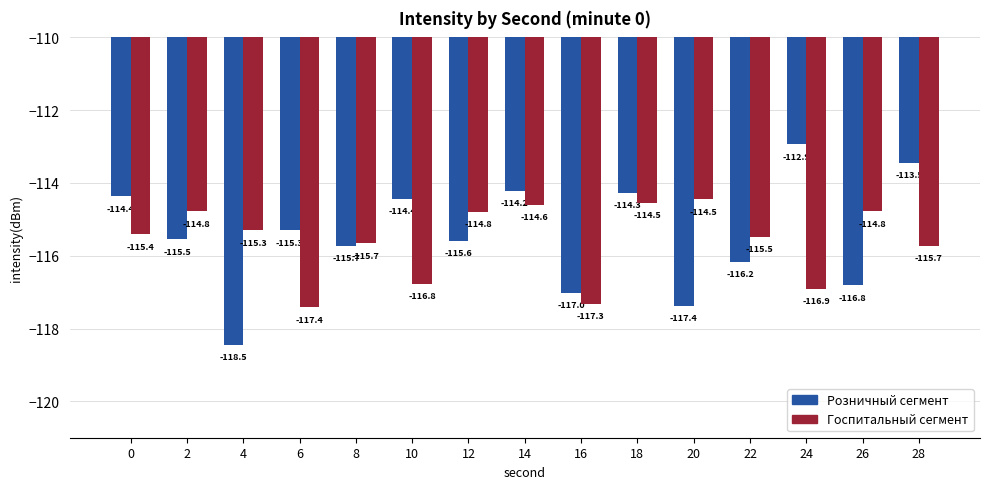

Rank the series by their maximum value, from highest to lowest.

Розничный сегмент, Госпитальный сегмент